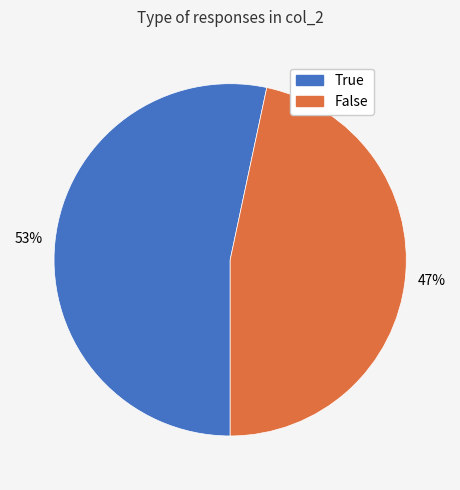

What is the majority slice?

True